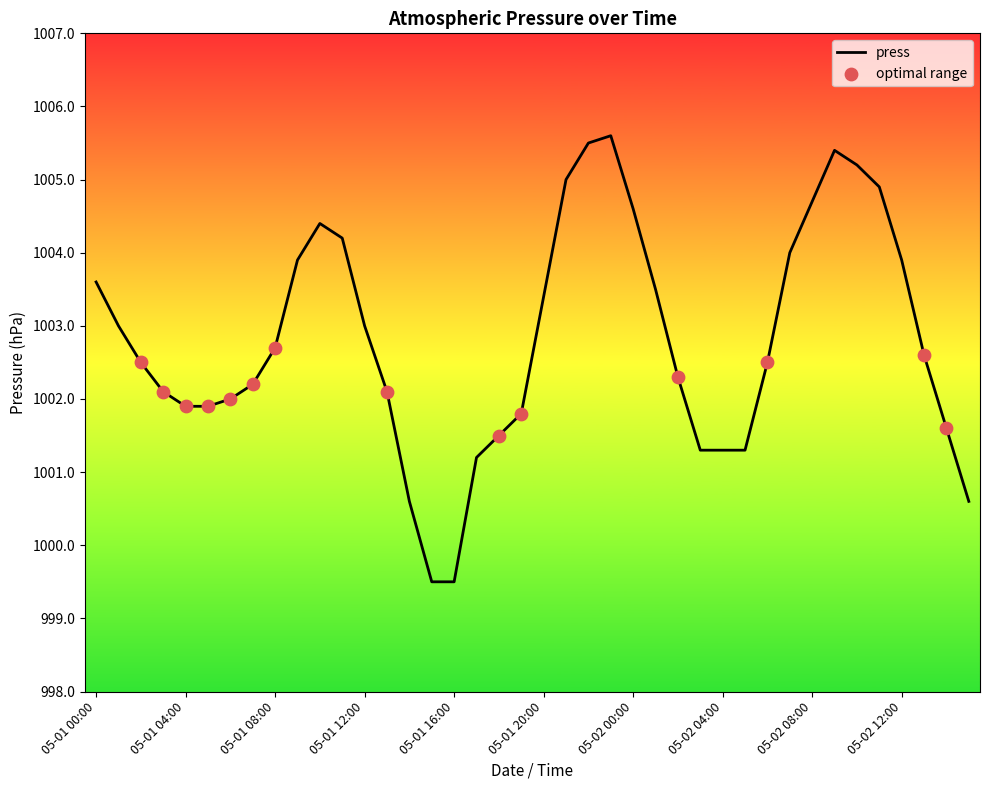

What is the maximum value shown in the chart?

1005.6